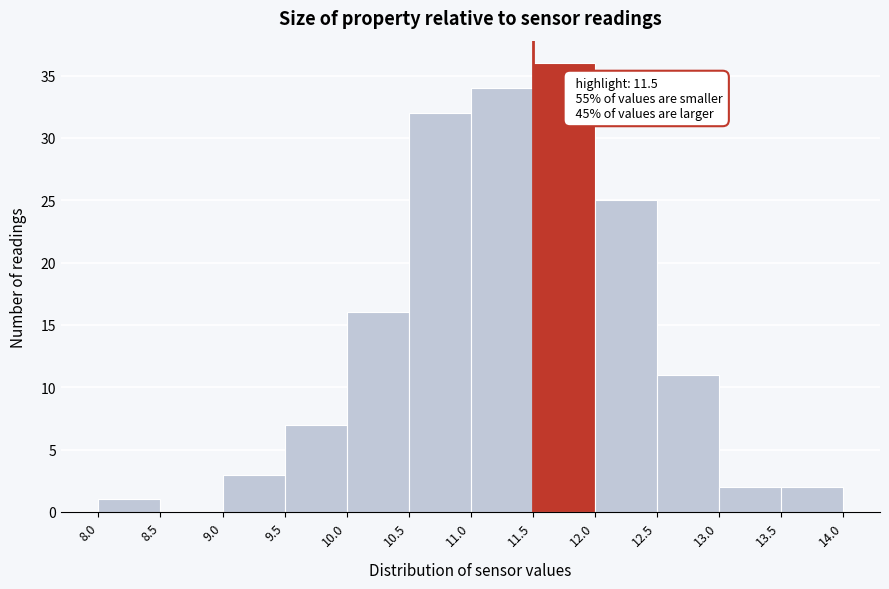

Over which range of the x-axis is the bar tallest?

11.5 to 12.0